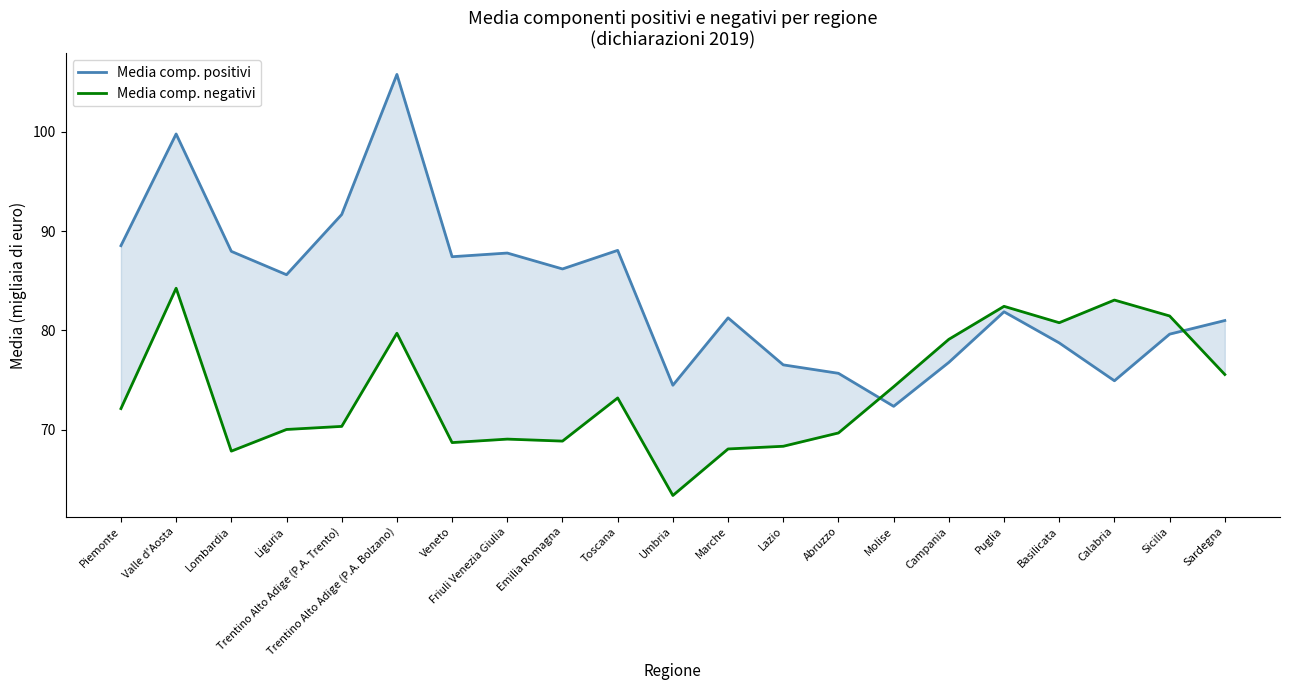

What is the label of the 2nd point from the left?

Valle d'Aosta